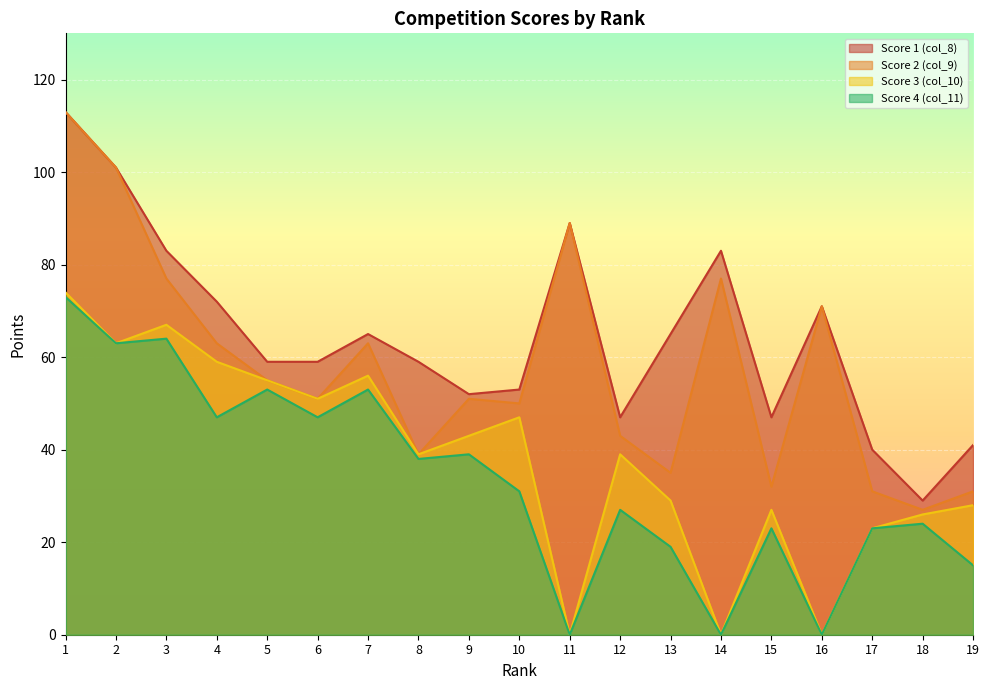

What is the total value across all series at 15?

129